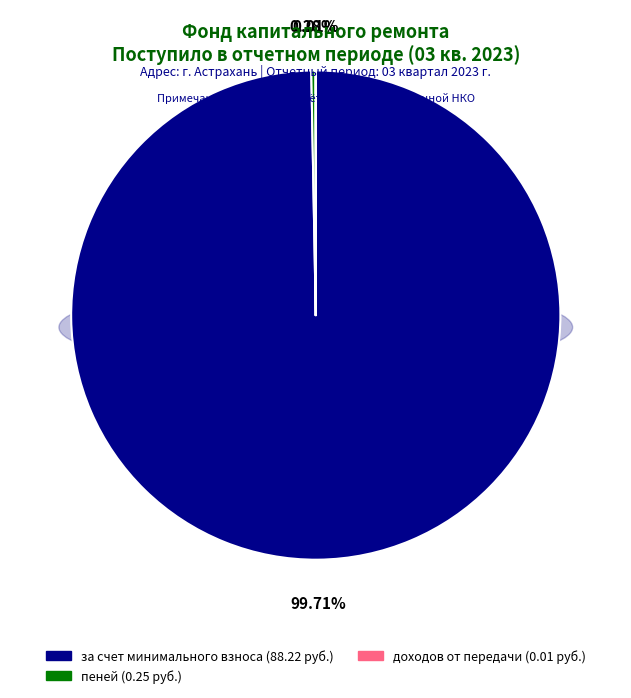

True or false: пеней accounts for 1% of the total.

False